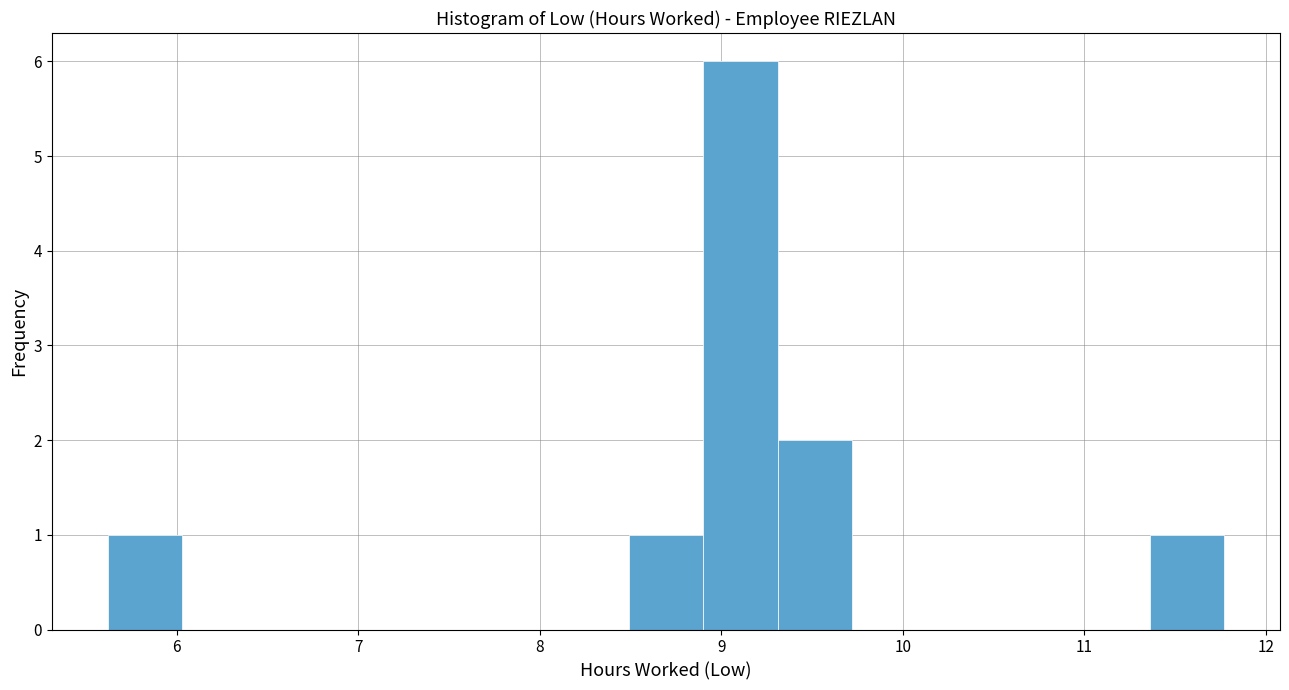

Over which range of the x-axis is the bar tallest?

8.90 to 9.31